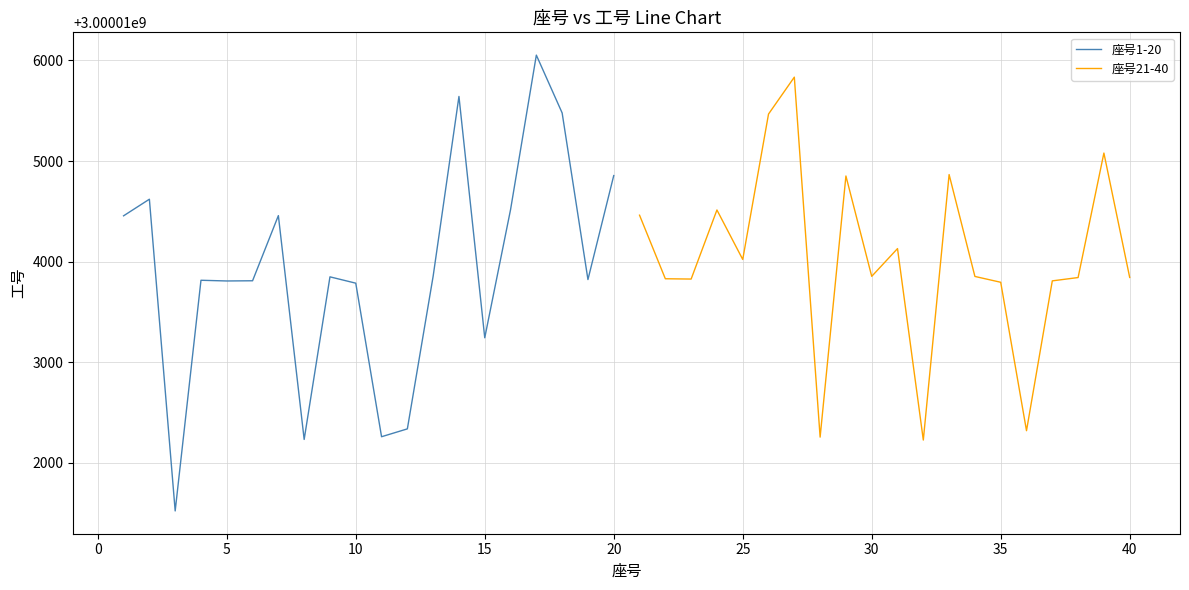

What is the average value of the 座号21-40 series?

3000014033